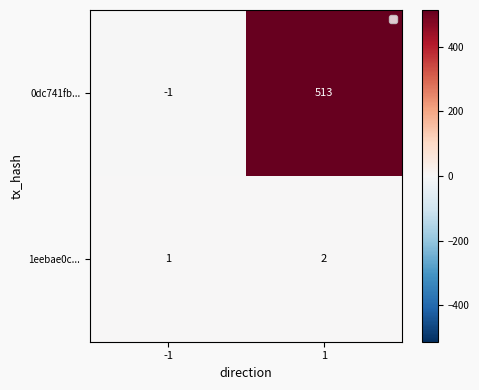

Reading left to right, transcribe all the data shown in this chart.

0dc741fb...: -1	513
1eebae0c...: 1	2